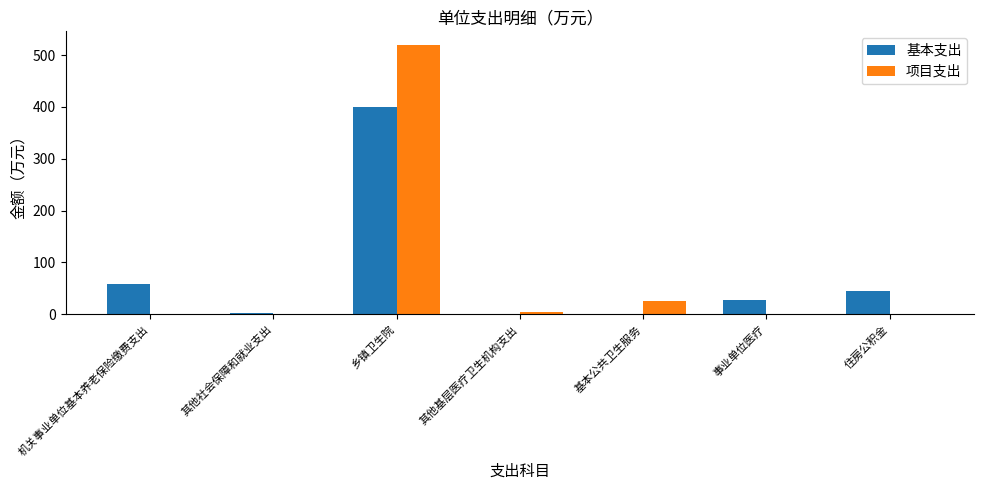

The value of 项目支出 at 乡镇卫生院 is 520.0. True or false?

True